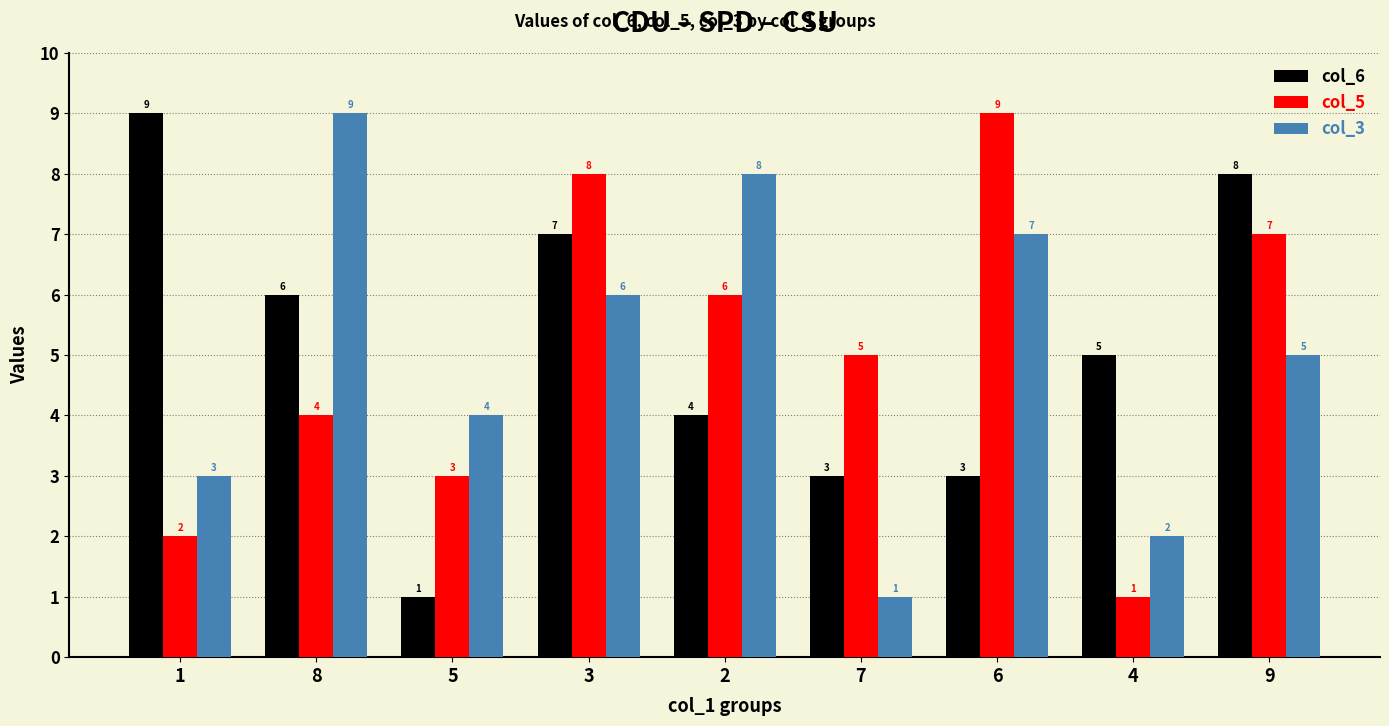

Which category has the highest value in the col_3 series?

8